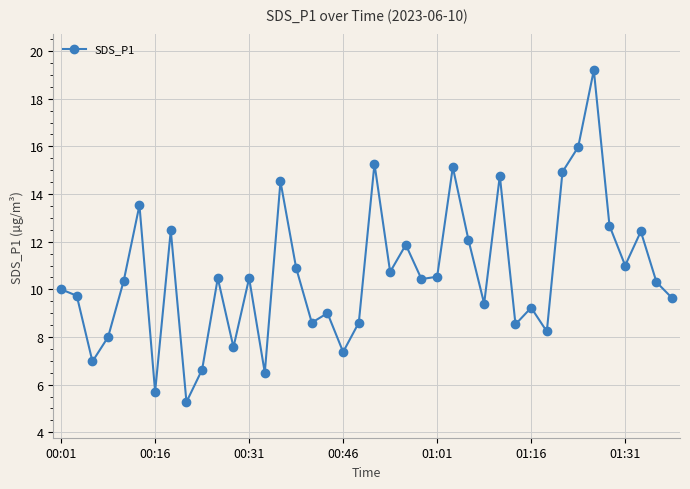

What is the difference between the maximum and second lowest values?

13.5